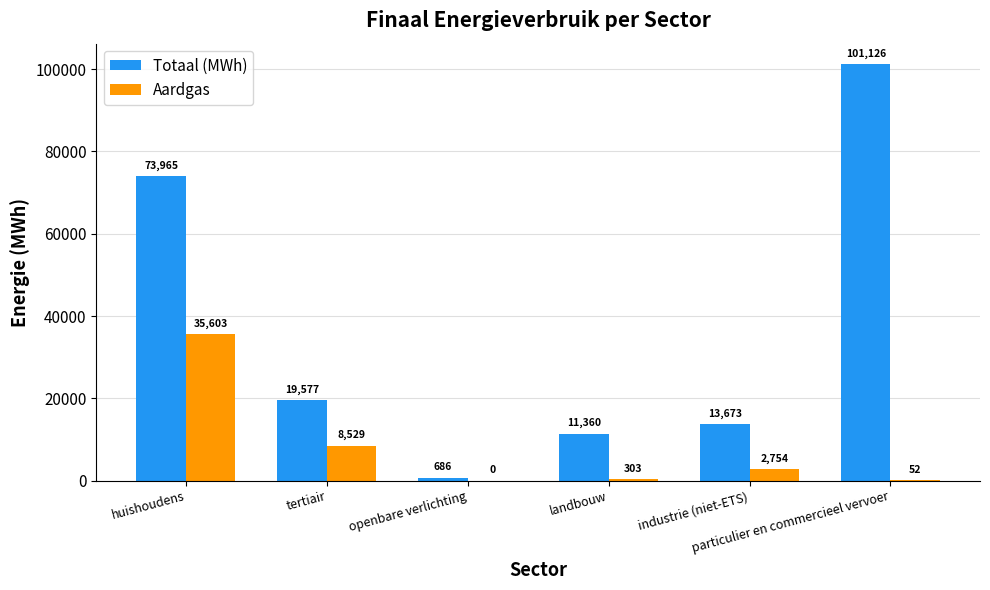

How many values in Aardgas are above zero?

5